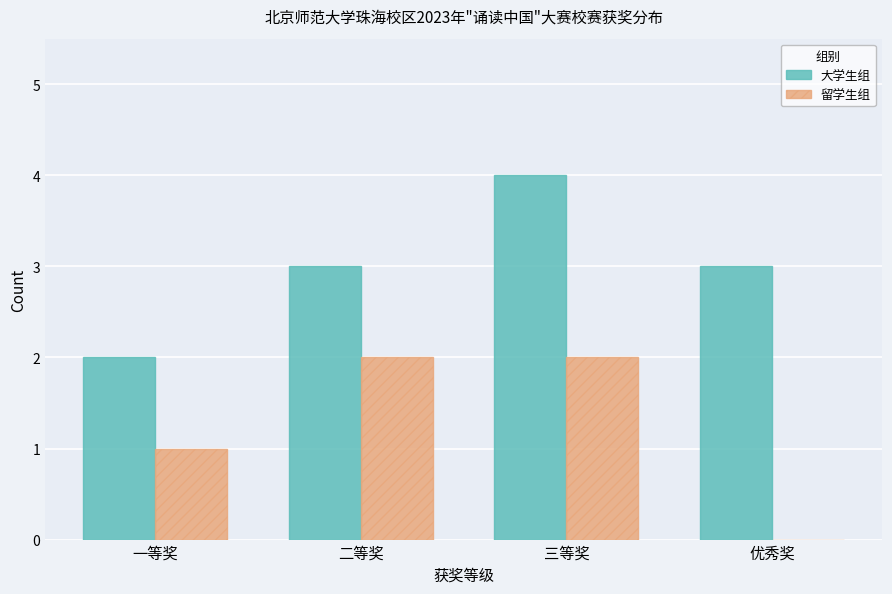

The value of 大学生组 at 二等奖 is 3. True or false?

True